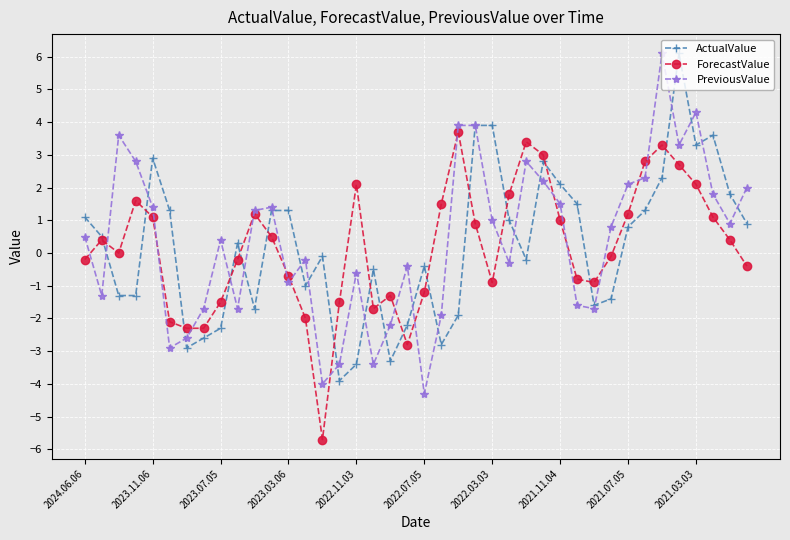

Is this an area chart (filled region under the line)?

No